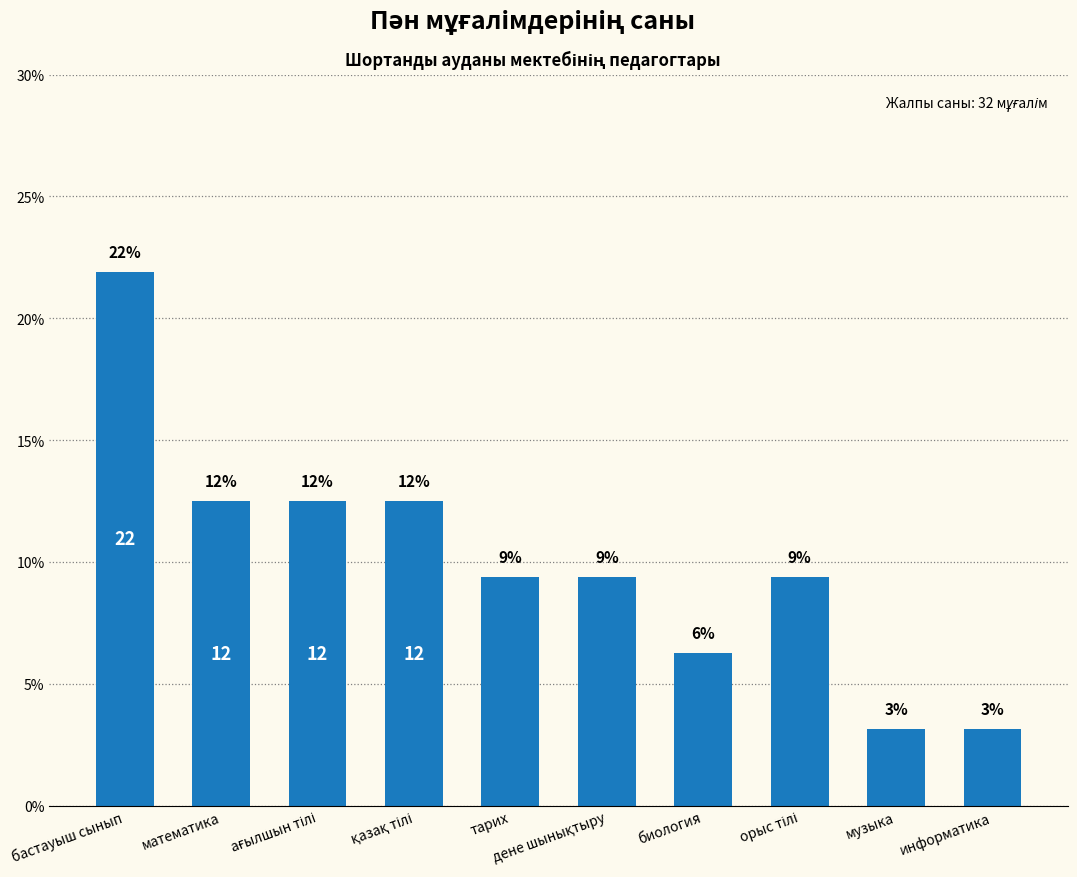

How many bars are there in total?

10